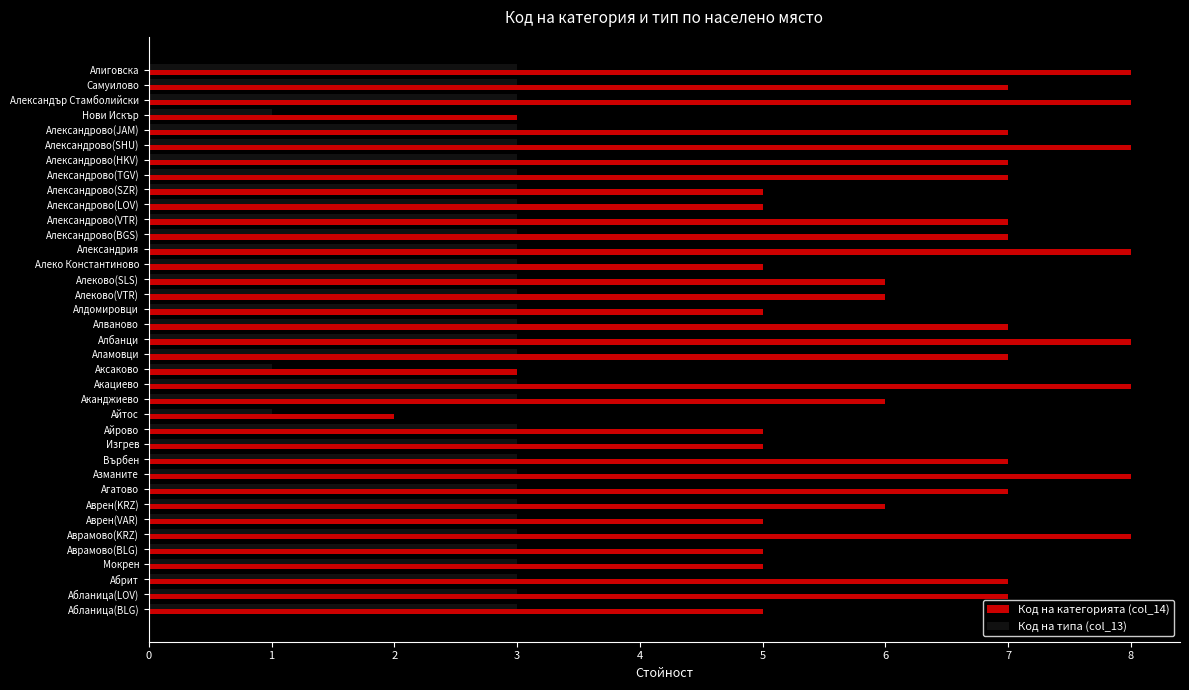

Is it true that Код на категорията (col_14) equals 7 at Александрово(JAM)?

True